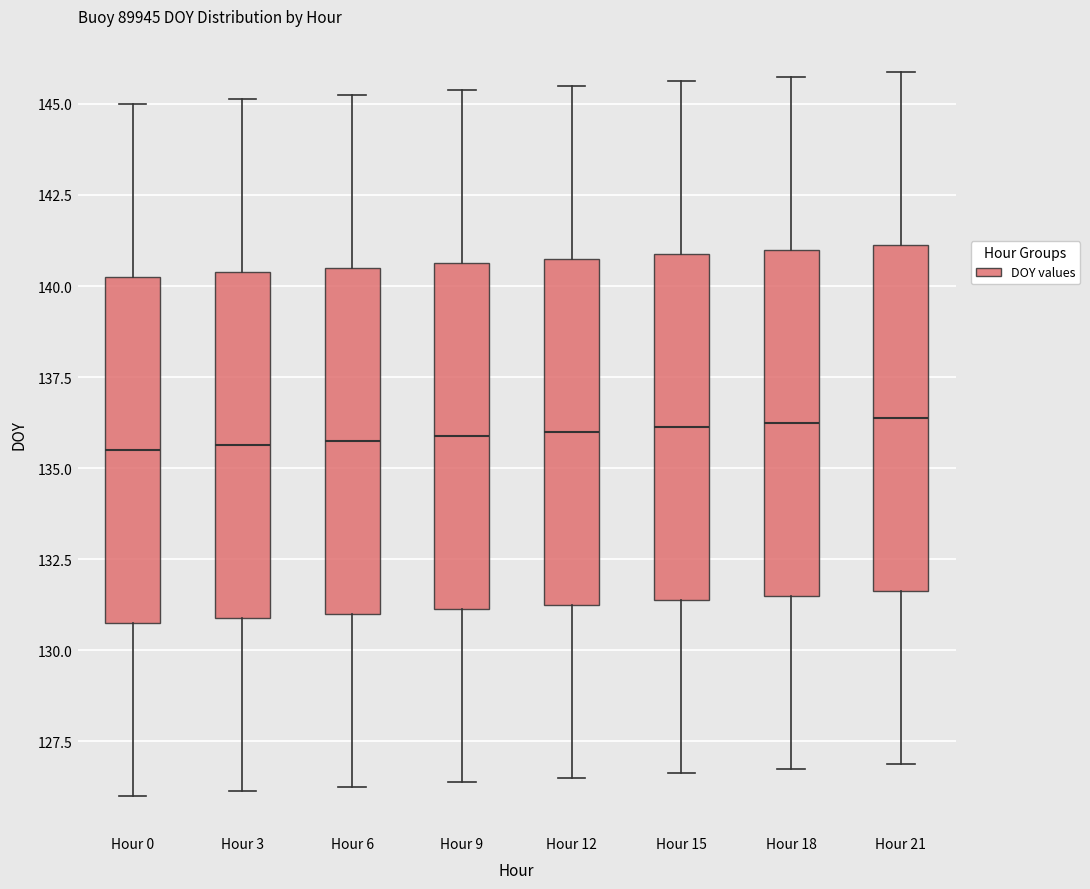

Reading left to right, read every box against the y-axis: the position of its median line, the range the box covers, and the ends of its whiskers. The values are not printed on the chart, so give them approximately, as read against the axis.

Hour 0: median 135.5, box 131.0 to 140.5, whiskers 126.0 to 145.0
Hour 3: median 135.5, box 131.0 to 140.5, whiskers 126.0 to 145.0
Hour 6: median 136.0, box 131.0 to 140.5, whiskers 126.5 to 145.5
Hour 9: median 136.0, box 131.0 to 140.5, whiskers 126.5 to 145.5
Hour 12: median 136.0, box 131.5 to 141.0, whiskers 126.5 to 145.5
Hour 15: median 136.0, box 131.5 to 141.0, whiskers 126.5 to 145.5
Hour 18: median 136.5, box 131.5 to 141.0, whiskers 127.0 to 146.0
Hour 21: median 136.5, box 131.5 to 141.0, whiskers 127.0 to 146.0